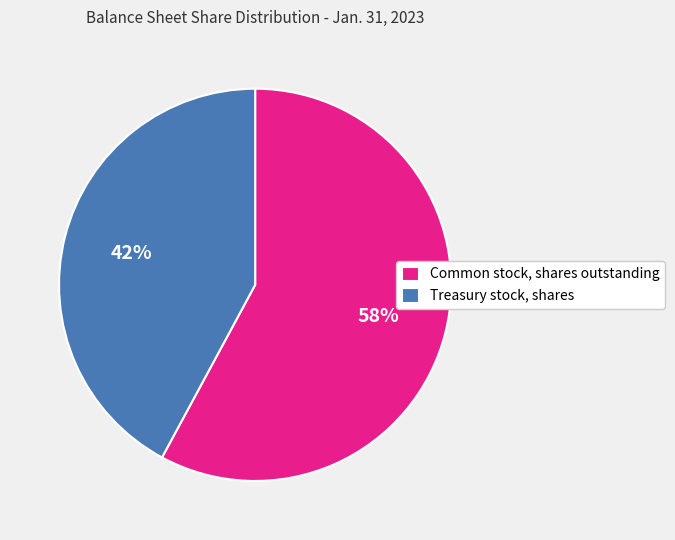

Which category has the smallest portion of the pie?

Treasury stock, shares